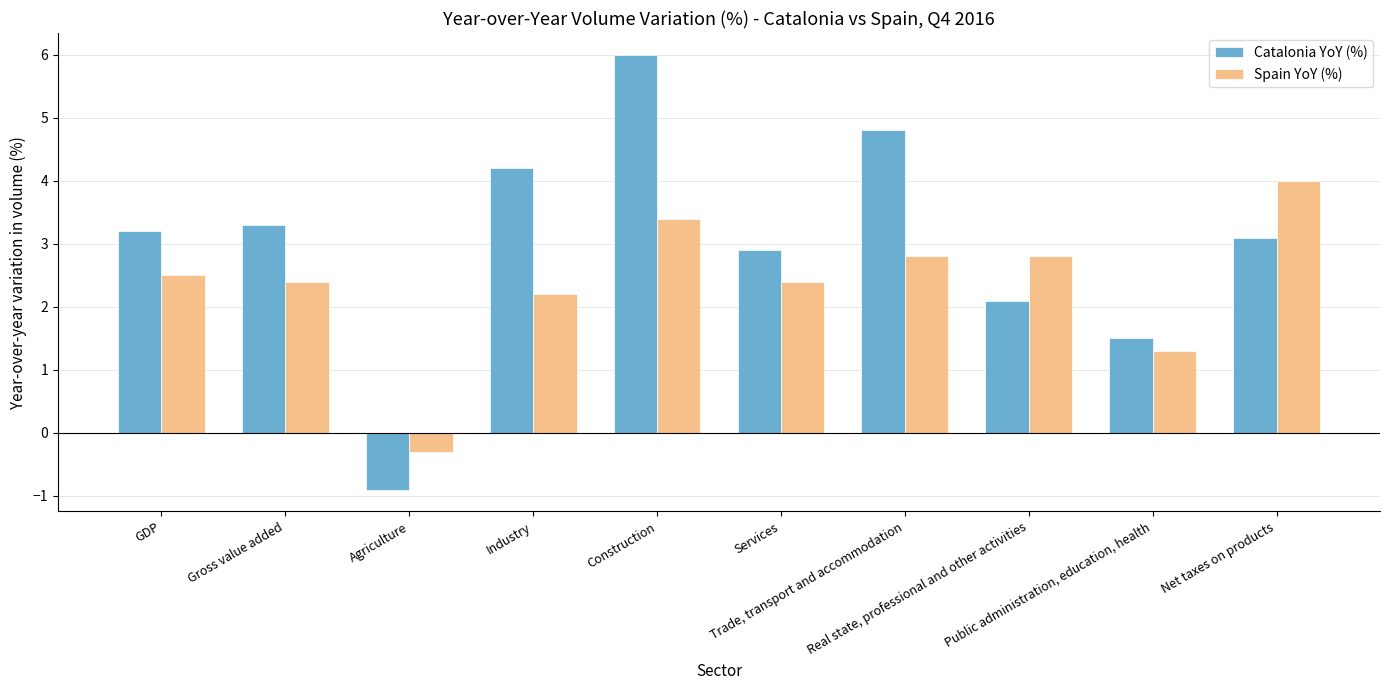

What is the maximum value shown in the chart?

6.0